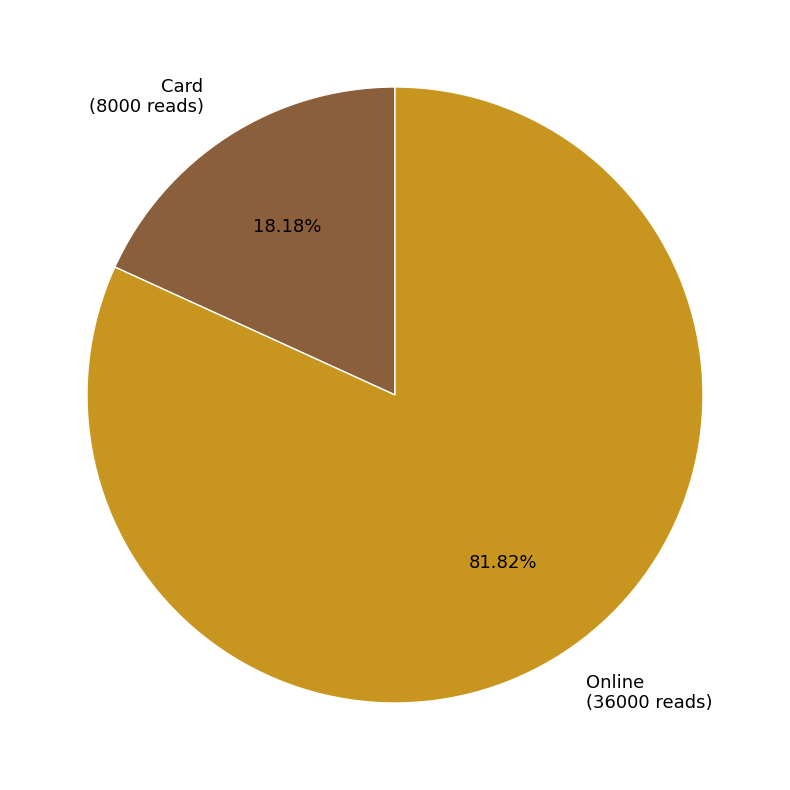

Which category has the smallest portion of the pie?

Card